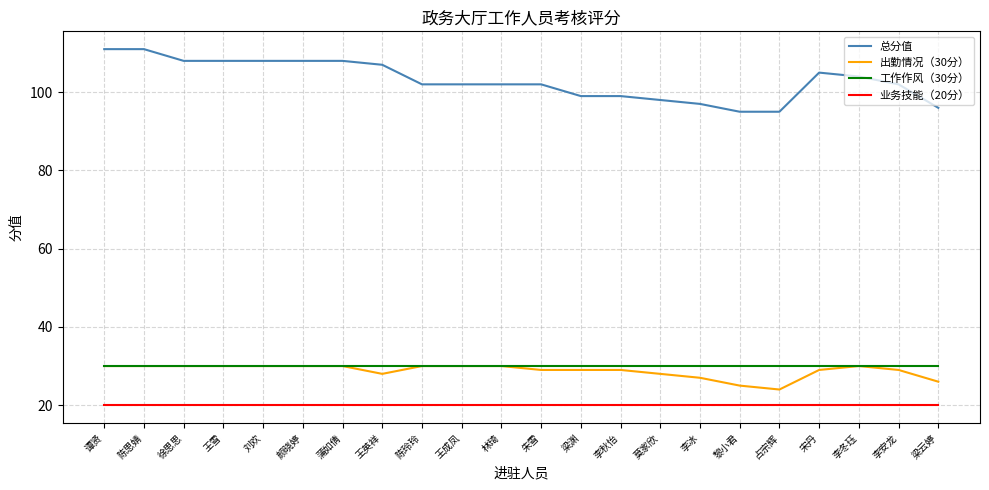

What is the minimum value for 总分值?

95